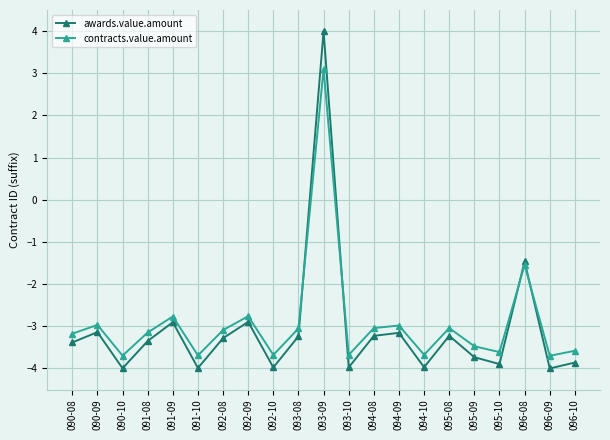

What is the difference between the maximum and second lowest values in the awards.value.amount series?

8.0